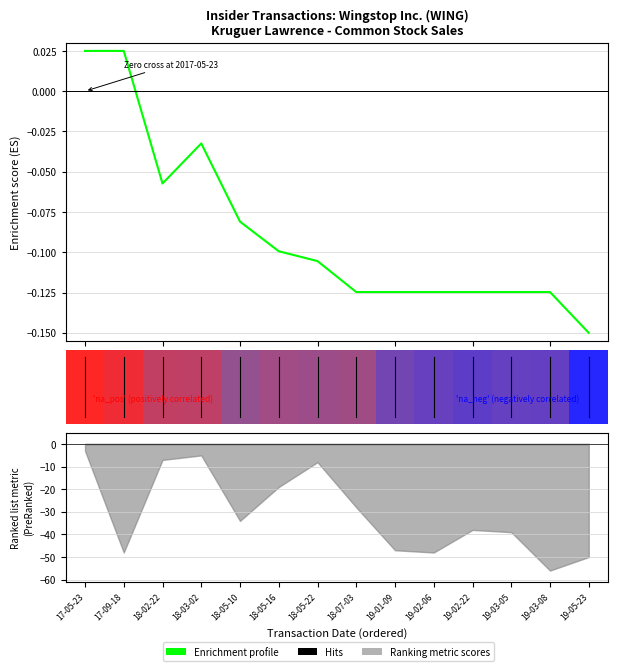

How many data points are less than 0?

12